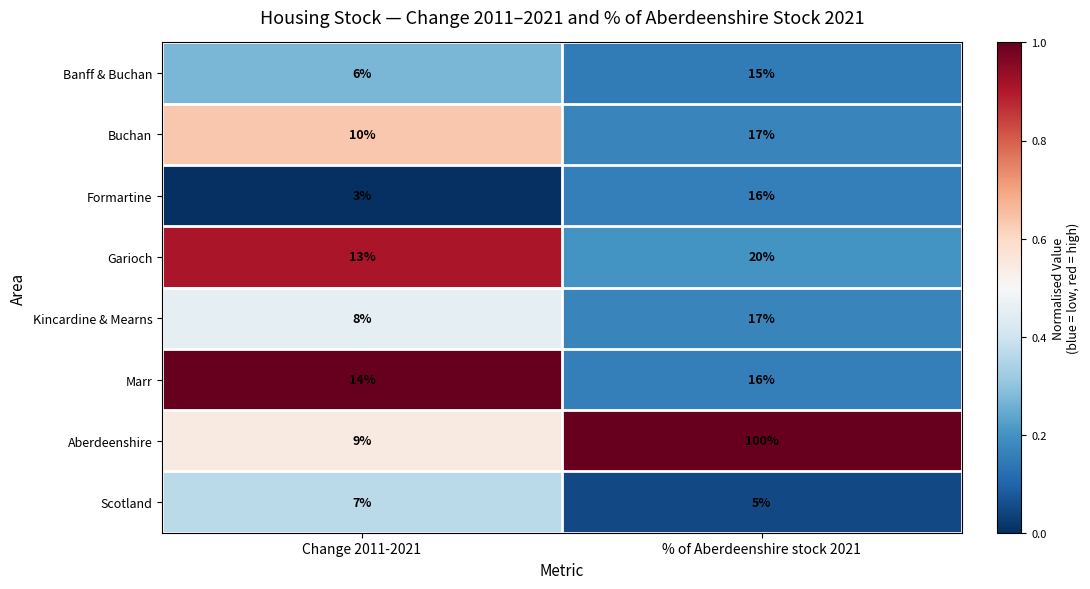

The Kincardine & Mearns series shows 8 at Change 2011-2021. True or false?

True